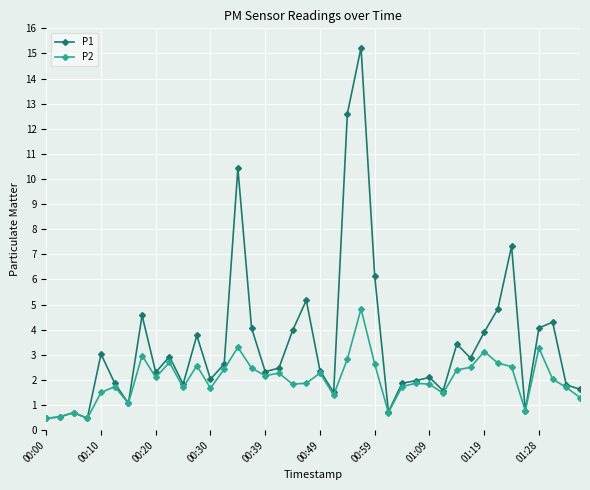

What is the lowest value of the P2 series?

0.5